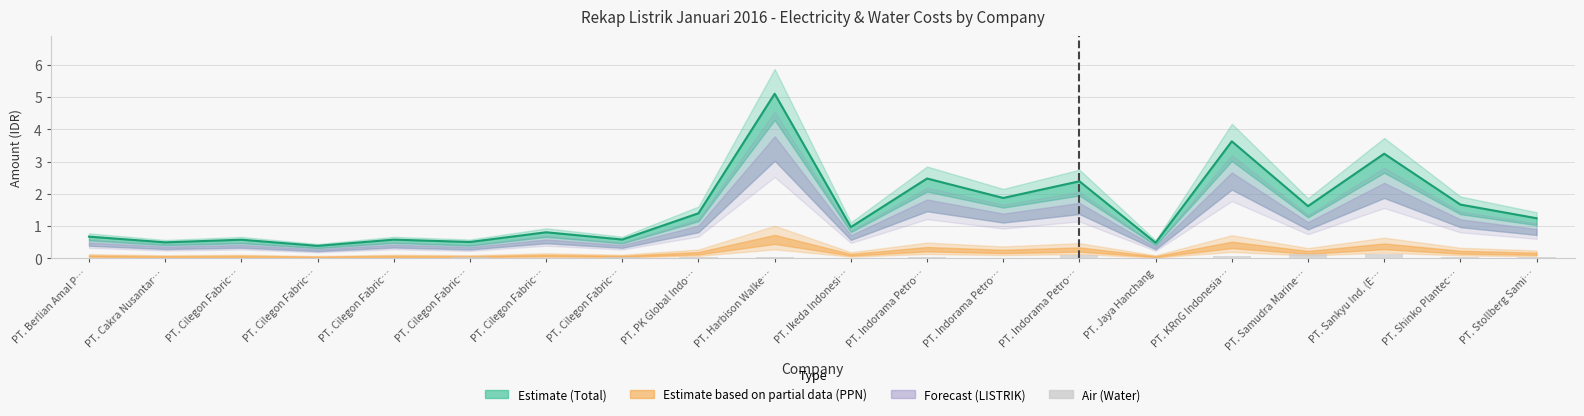

The chart shows a value of 0.1 at PT. Harbison Walke…. True or false?

True